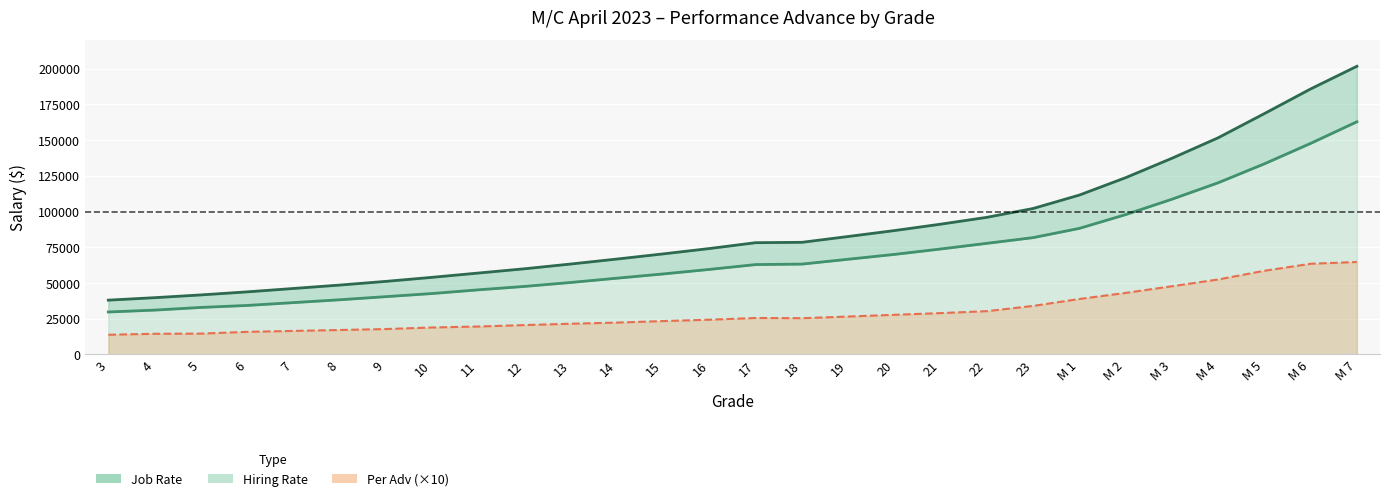

Is the value of Per Adv line (×10) at M 7 greater than the value of Job Rate line at 8?

Yes